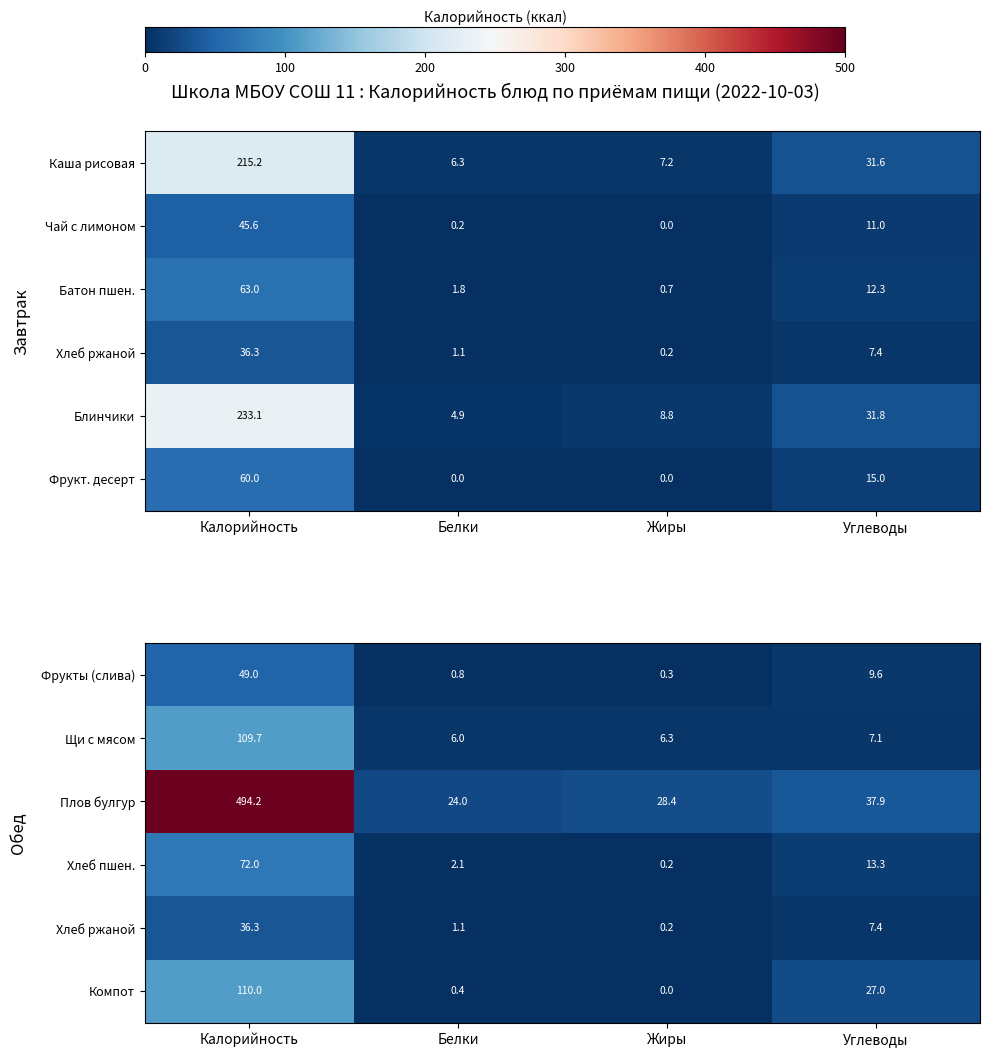

What is the highest value of the Плов булгур series?

494.2